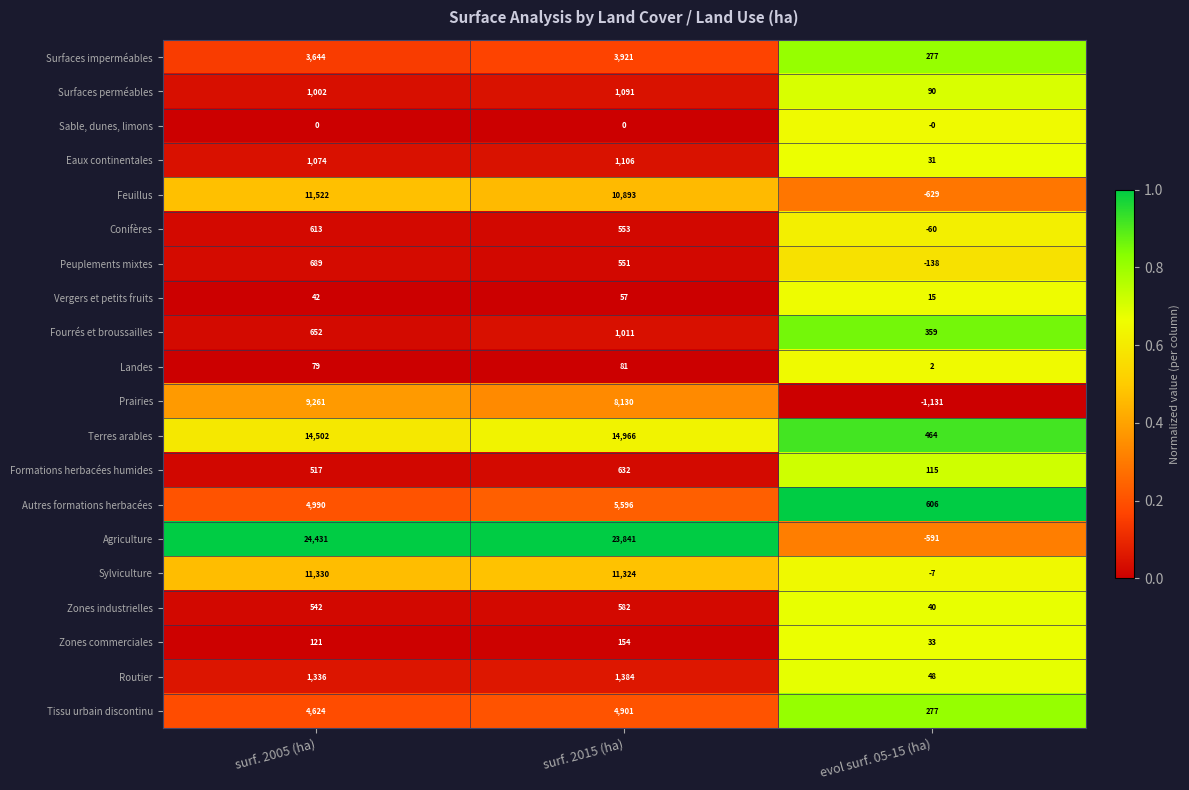

What is the difference between the second highest and minimum values in the Peuplements mixtes series?

689